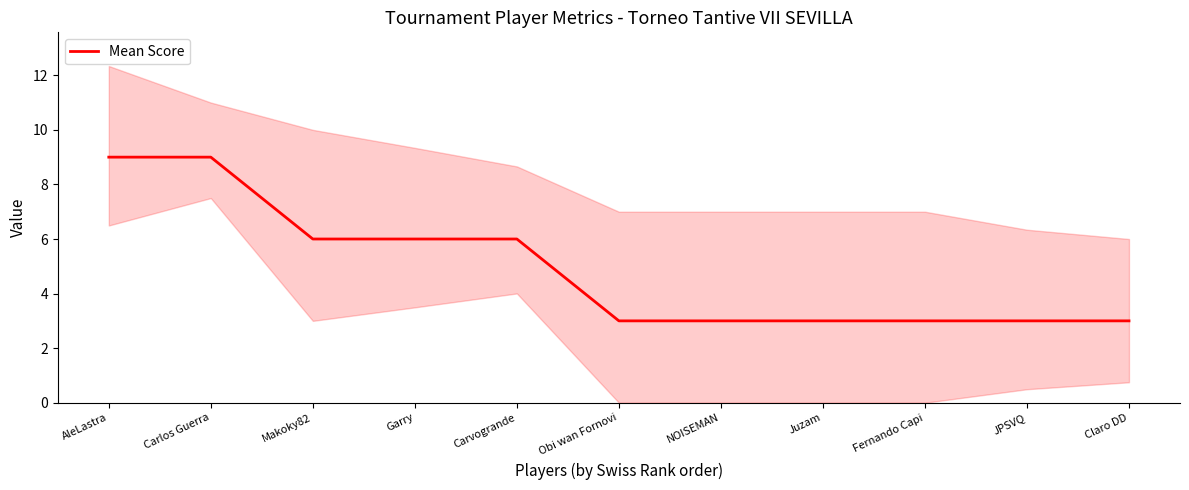

Does the chart display data point markers on the line(s)?

No